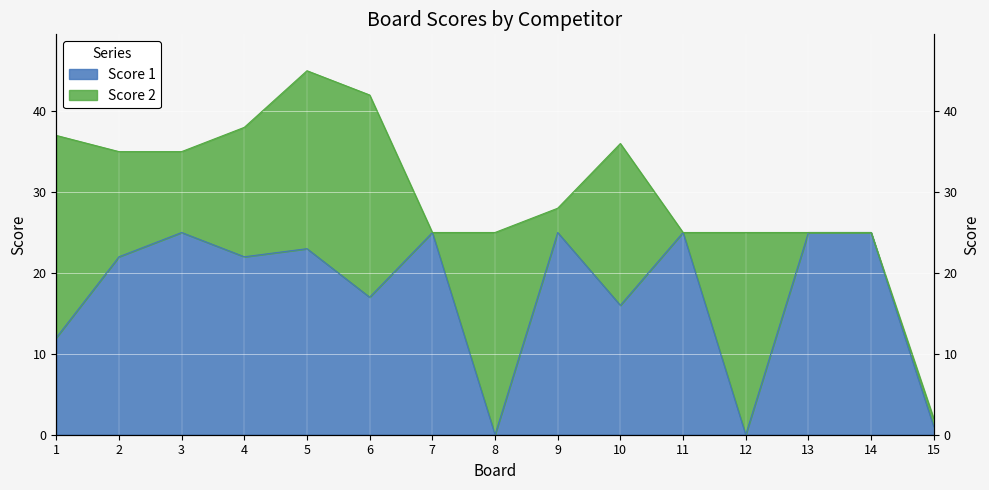

What is the change in value from 6 to 9?

+8